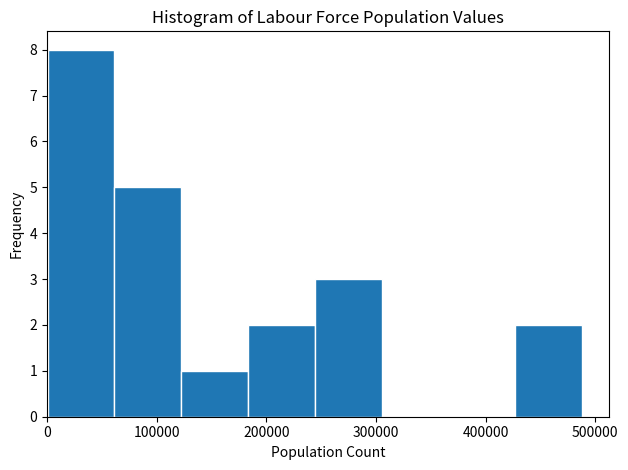

What is the height of the bar covering 240000 to 310000 on the x-axis? Neither the bar edges nor the heights are printed on the chart, so give them approximately, as read against the axes.

3